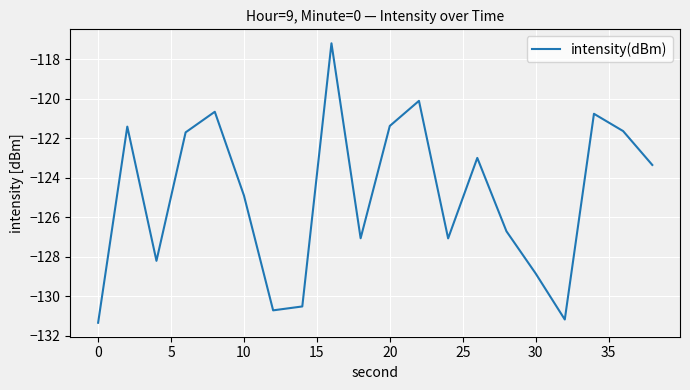

Count the number of categories in the chart.

20